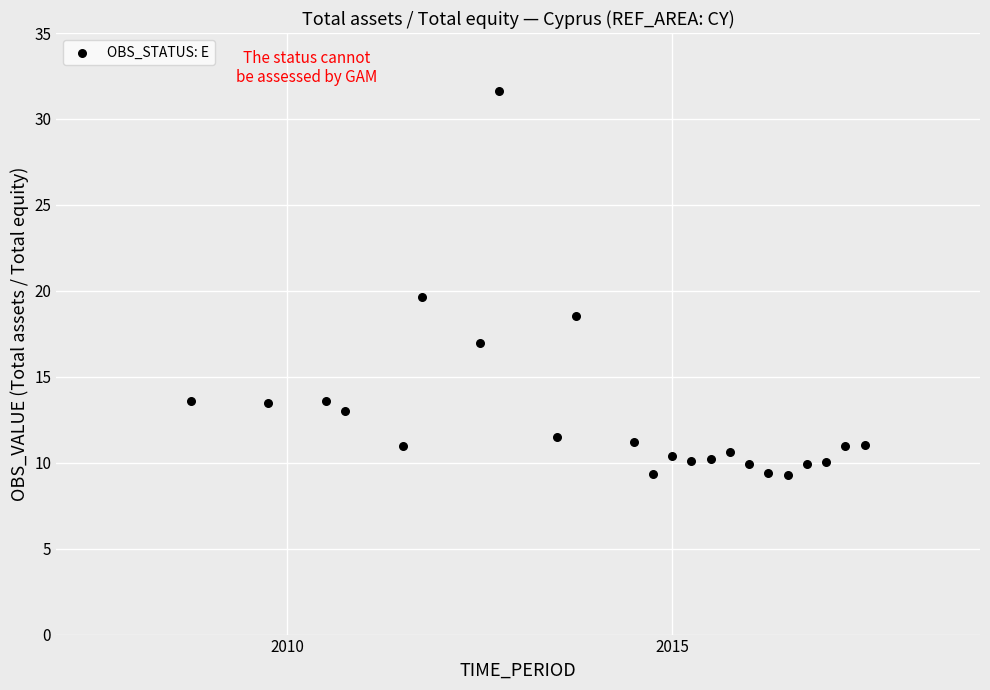

What Y value in the scatter plot is closest to 20?

19.6